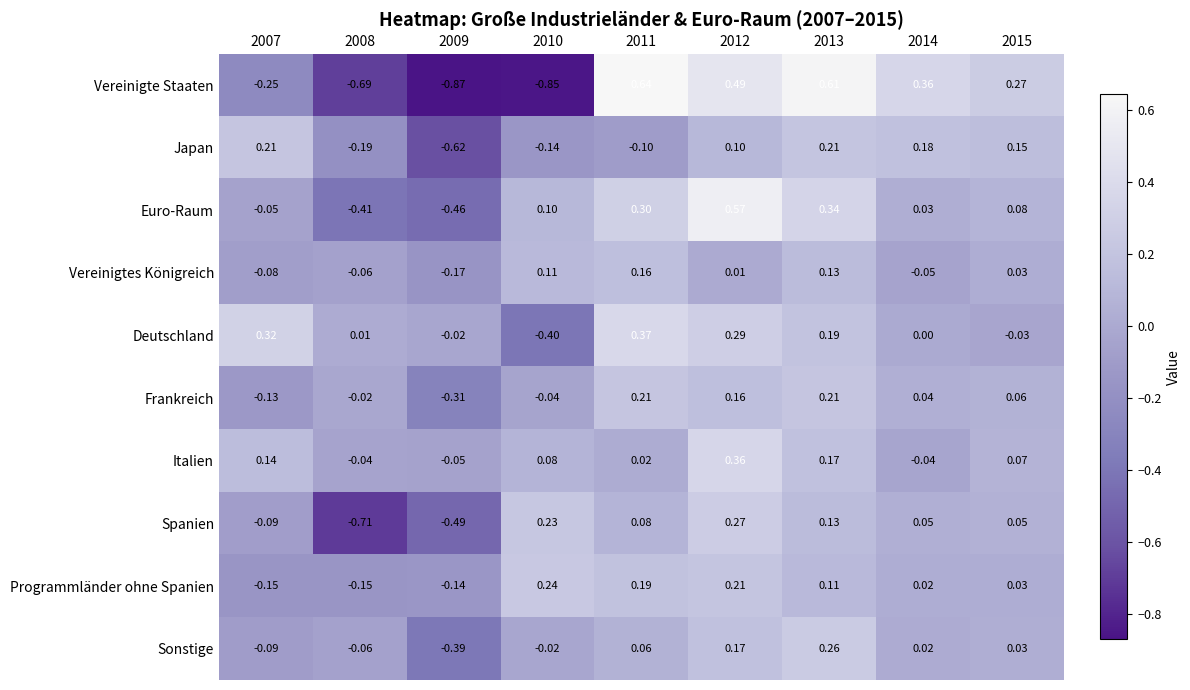

At 2012, list the series in order from largest to smallest.

Euro-Raum, Vereinigte Staaten, Italien, Deutschland, Spanien, Programmländer ohne Spanien, Sonstige, Frankreich, Japan, Vereinigtes Königreich